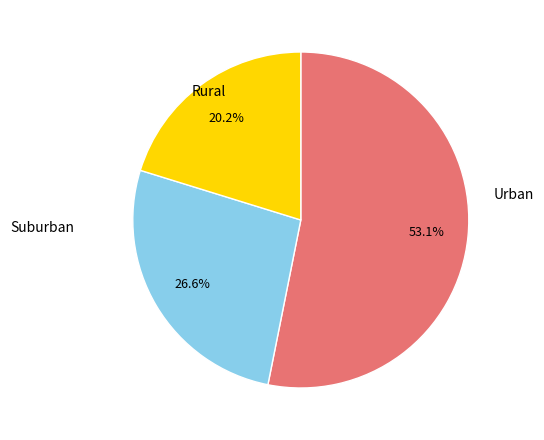

Does any single category account for the majority?

Yes